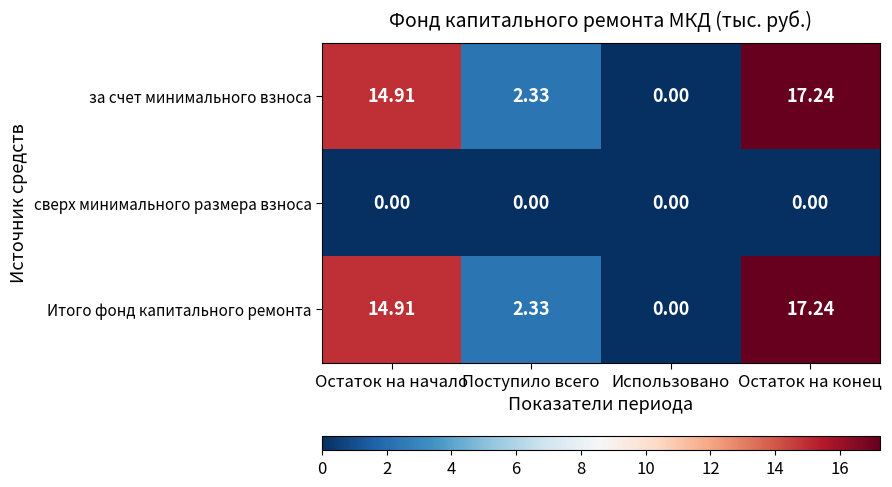

At how many categories does at least one series exceed 15?

1